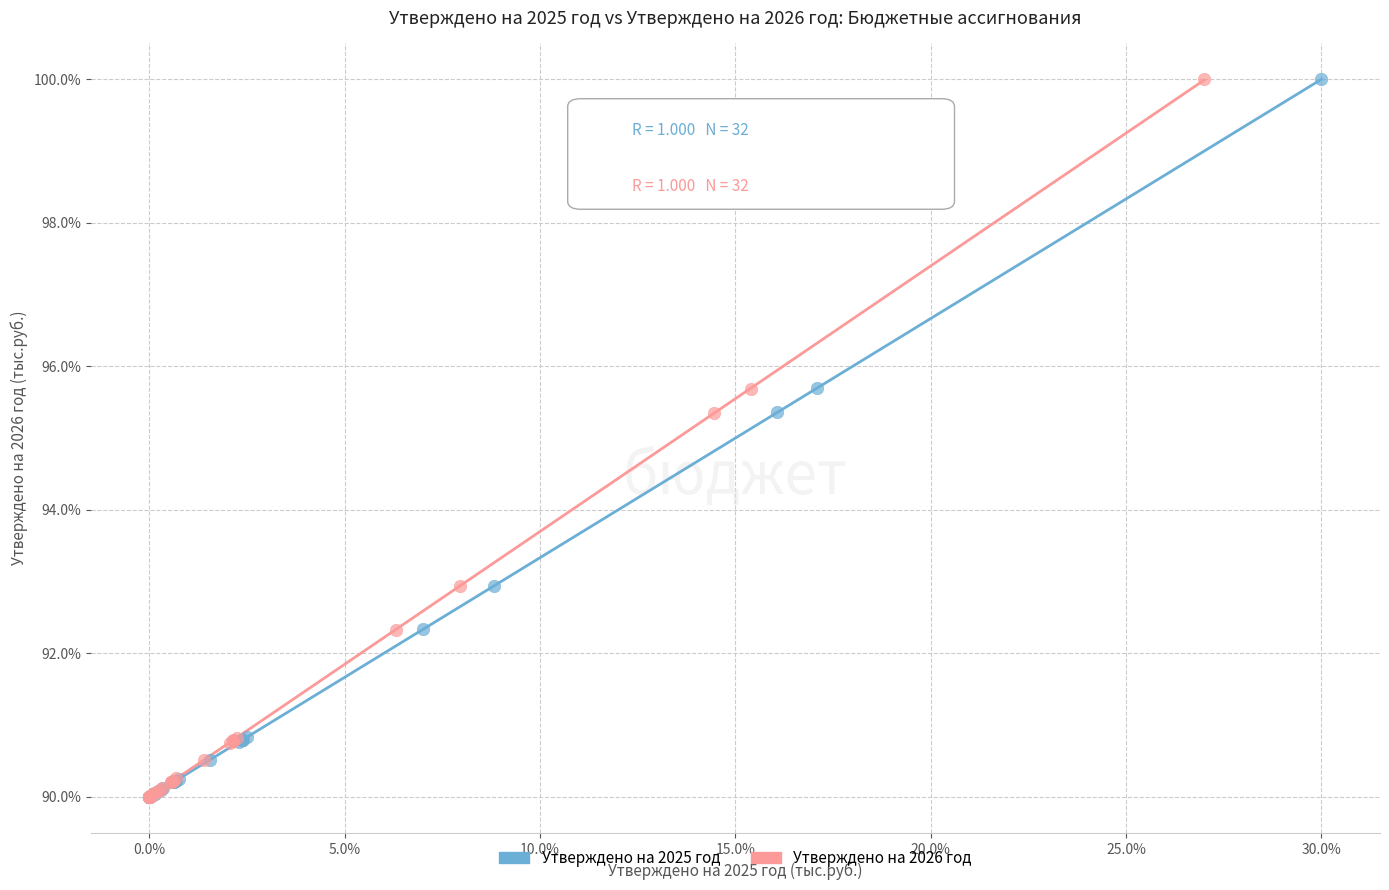

What are all the series names shown in the legend?

Утверждено на 2025 год, Утверждено на 2026 год